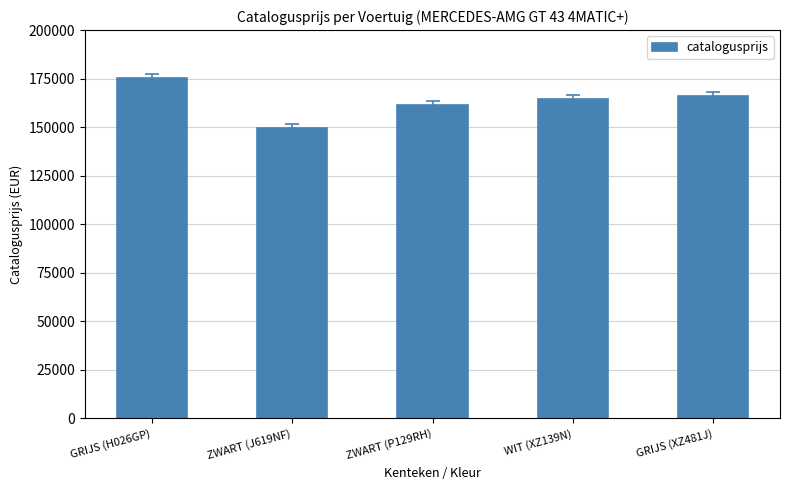

Reading left to right, extract all data points from this chart.

GRIJS (H026GP)=175370	ZWART (J619NF)=149440	ZWART (P129RH)=161461	WIT (XZ139N)=164550	GRIJS (XZ481J)=166160